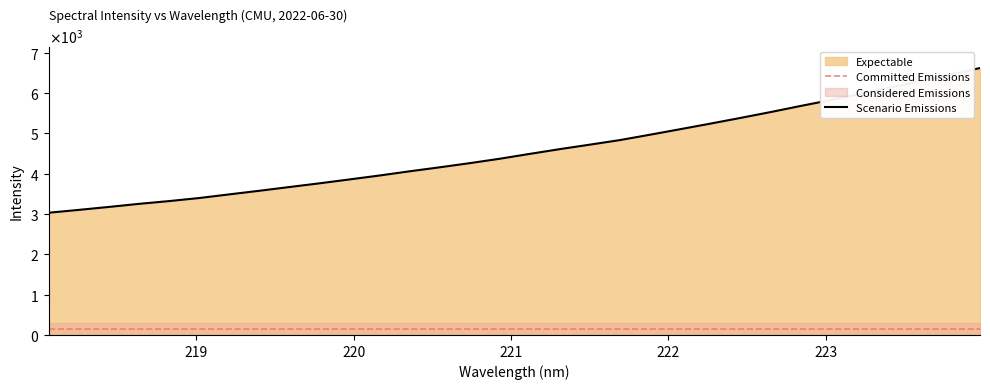

What is the value of the 20th point from the left?

4834.5